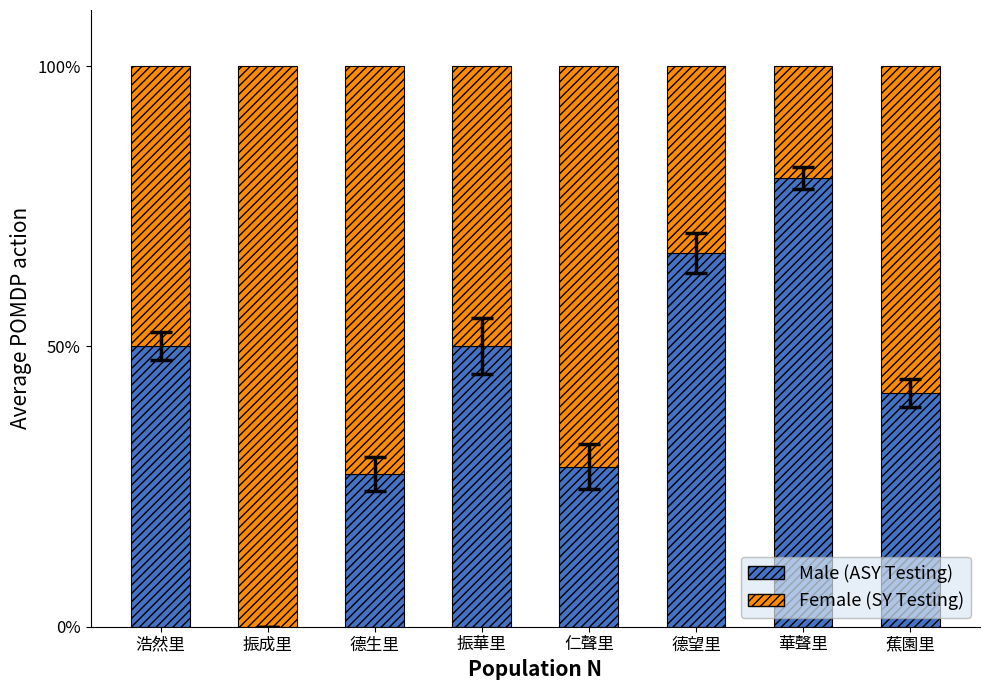

Where is Male (ASY Testing) nearest to the value 40?

蕉園里